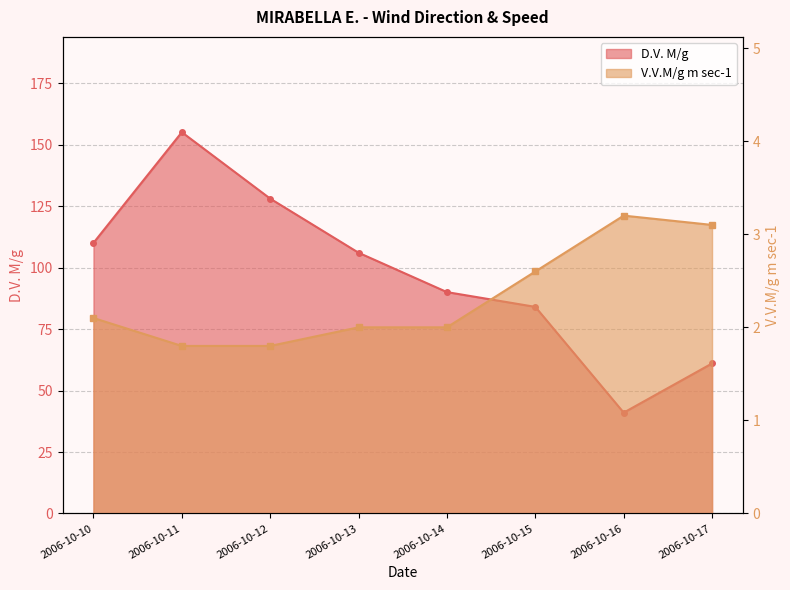

True or false: D.V. M/g has more than 1 interior local peaks.

False